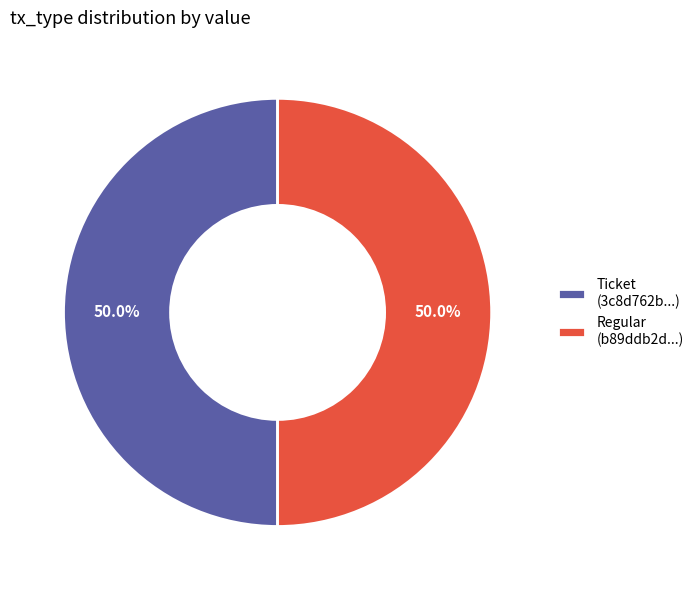

Is the sum of Ticket (3c8d762b...) and Regular (b89ddb2d...) greater than half?

Yes